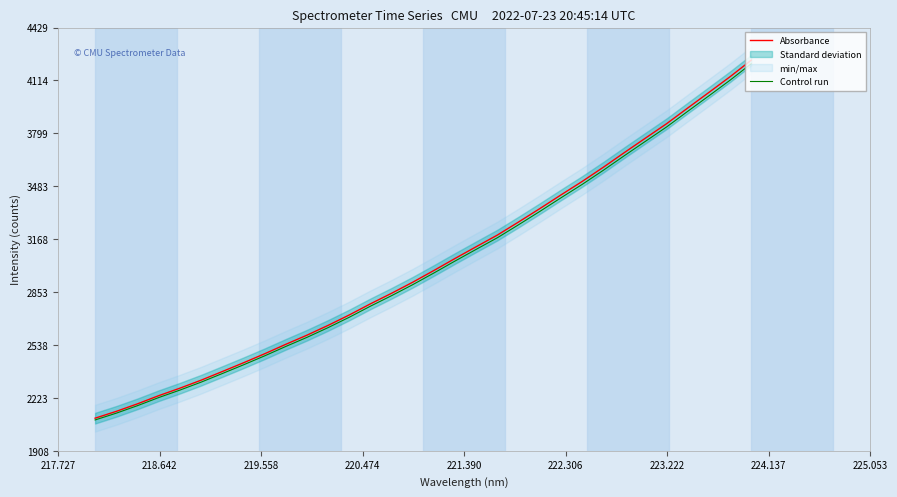

What is the minimum value for Control run?

2091.9